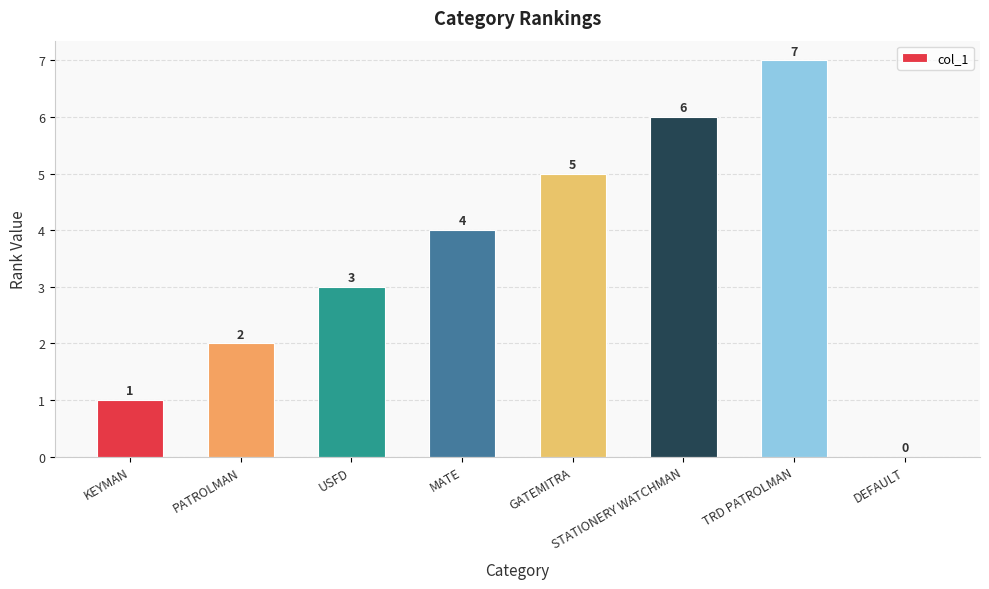

What is the greatest value displayed?

7